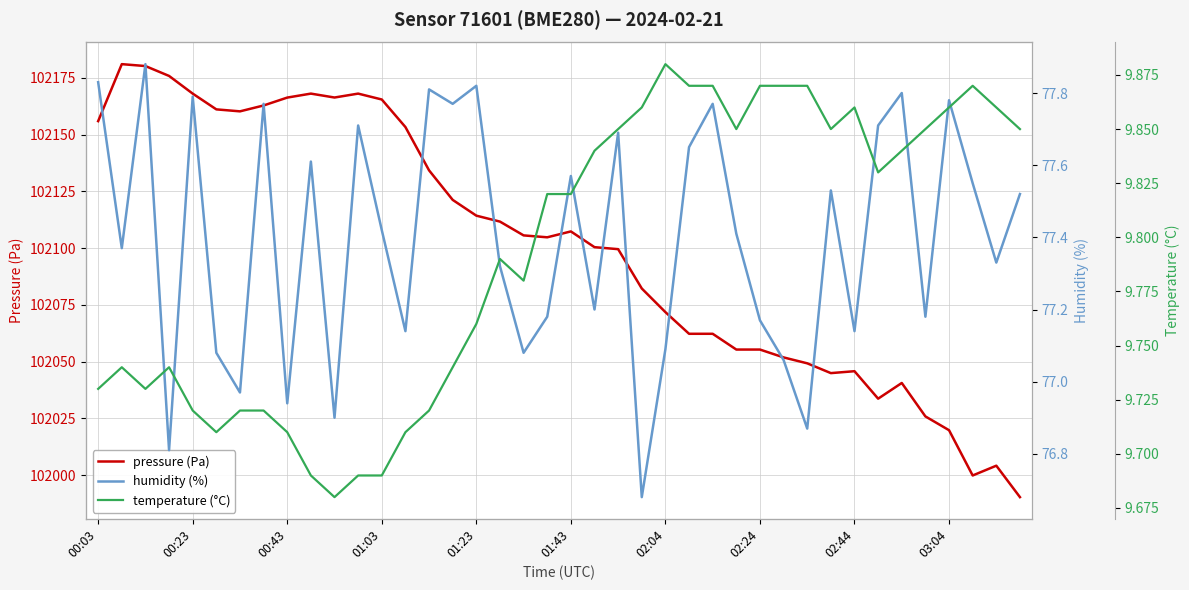

What is the difference between the maximum and second lowest values in the humidity (%) series?

1.1